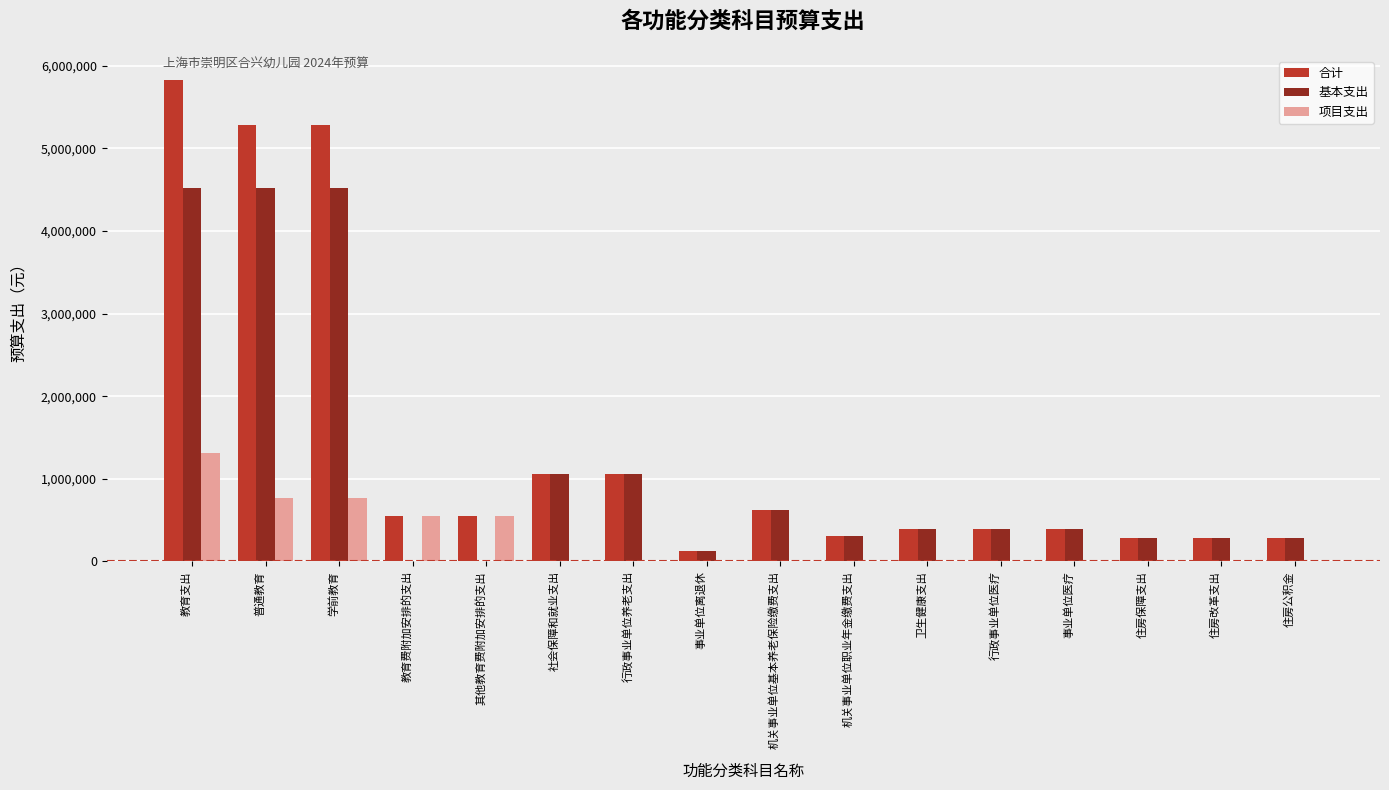

Are the bars horizontal?

No